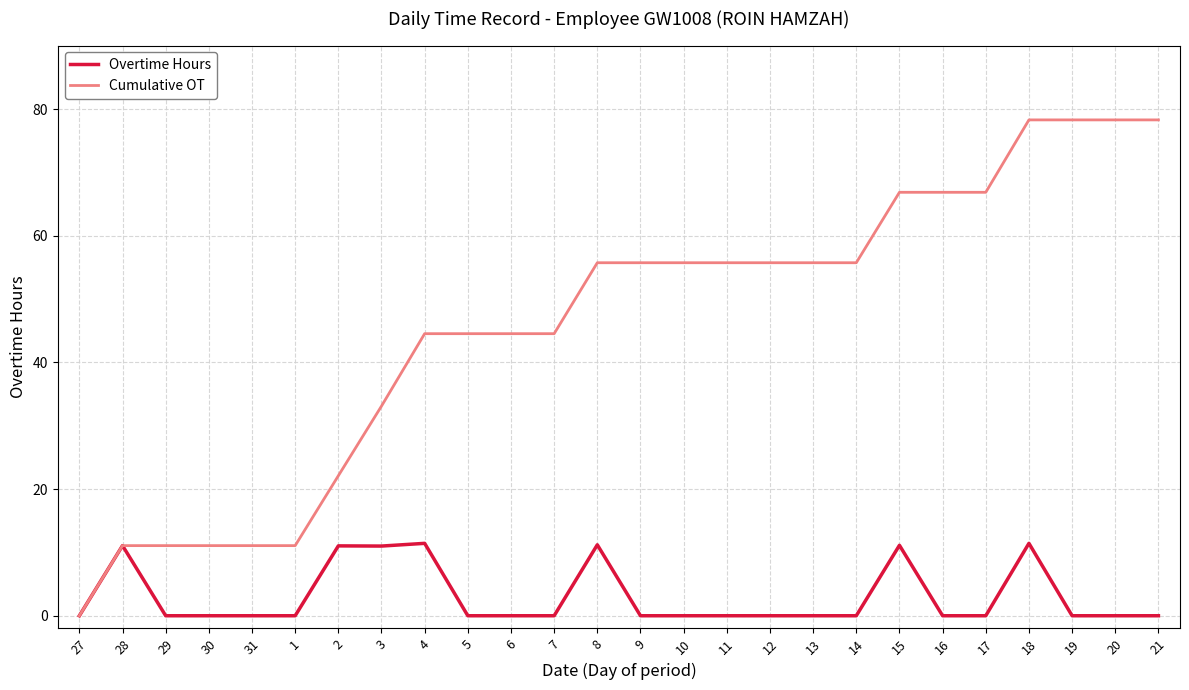

What is the sum of all Overtime Hours values?

78.3